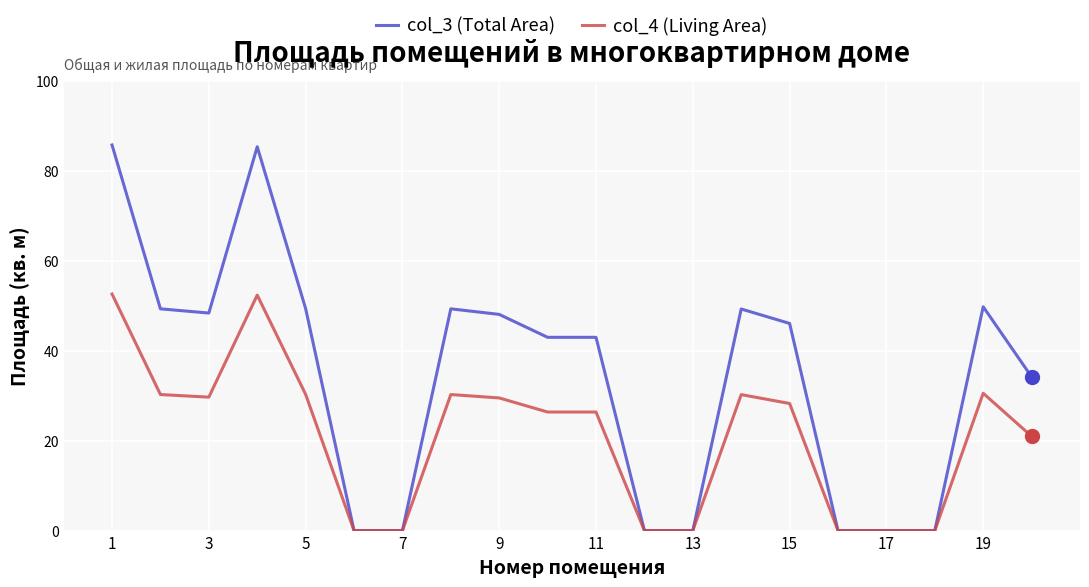

What is the maximum value for col_3 (Total Area)?

85.8